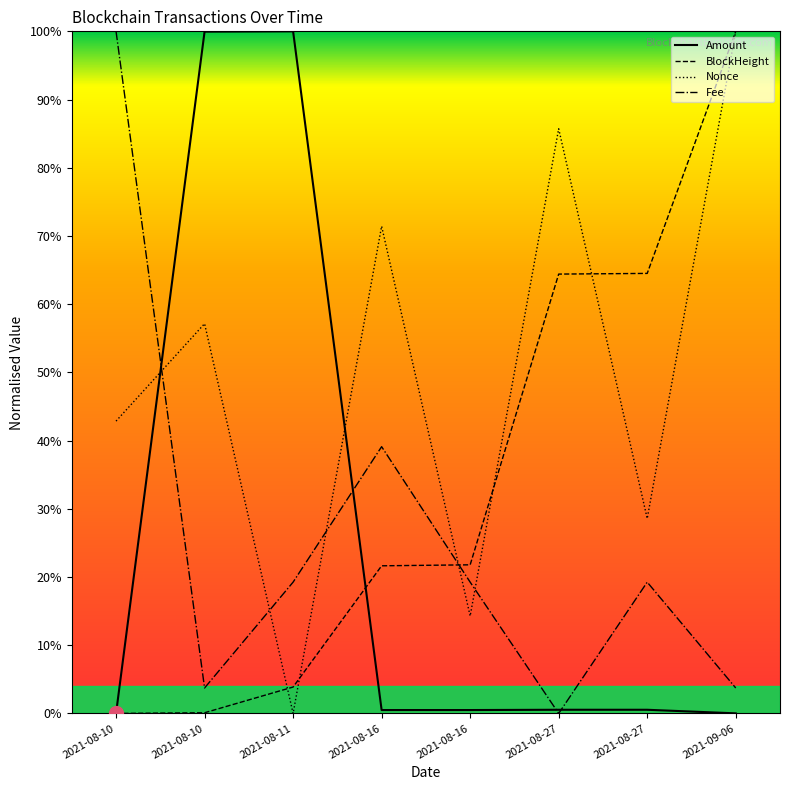

True or false: Nonce and Amount cross at least once.

True